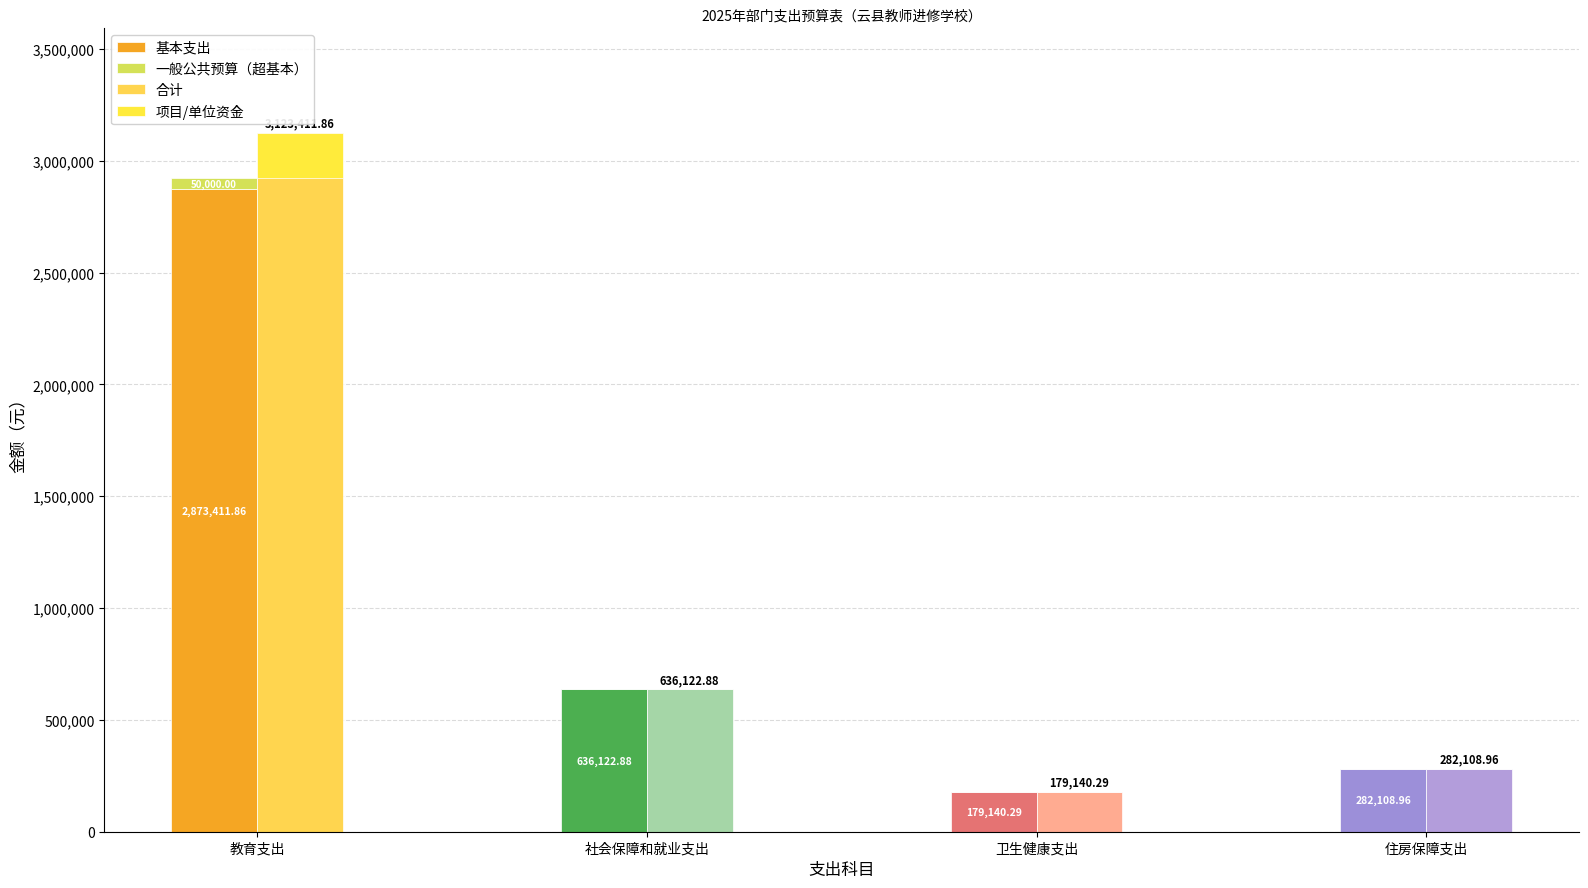

Where does the 基本支出 series first go above 636122?

教育支出